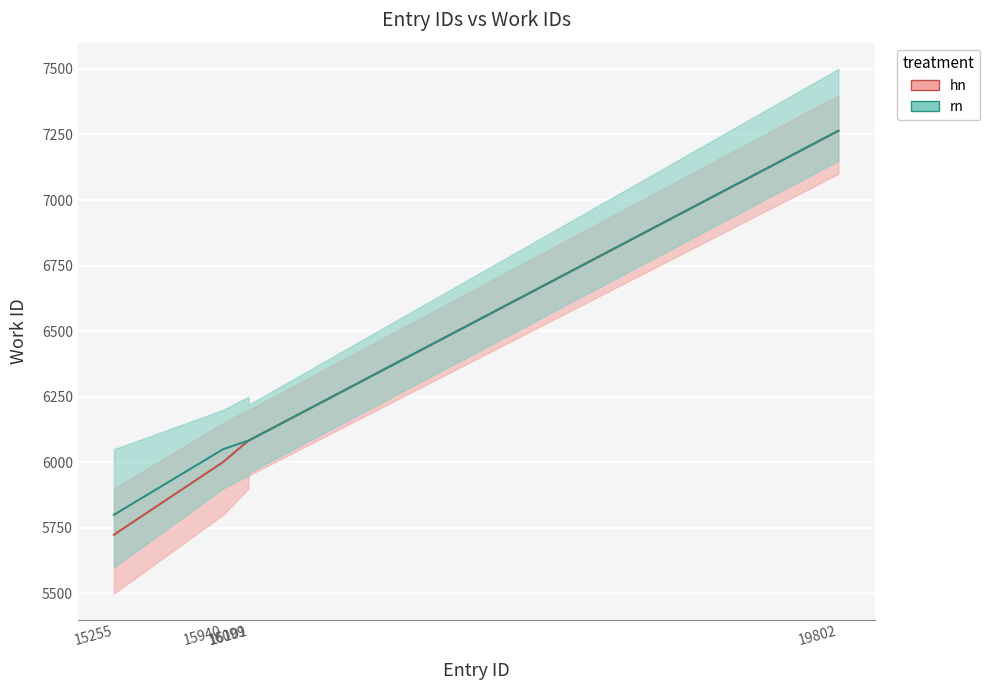

What is the difference between the hn values at 19802 and 15940?

1263